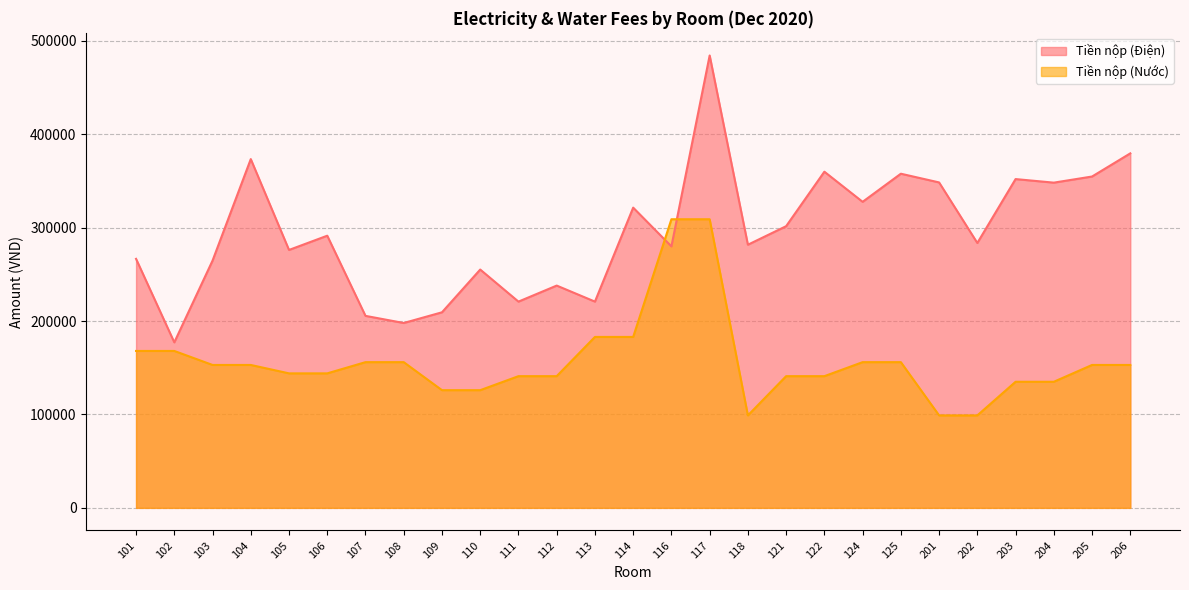

In Tiền nộp (Nước), how many points are lower than both neighbors (excluding endpoints)?

1